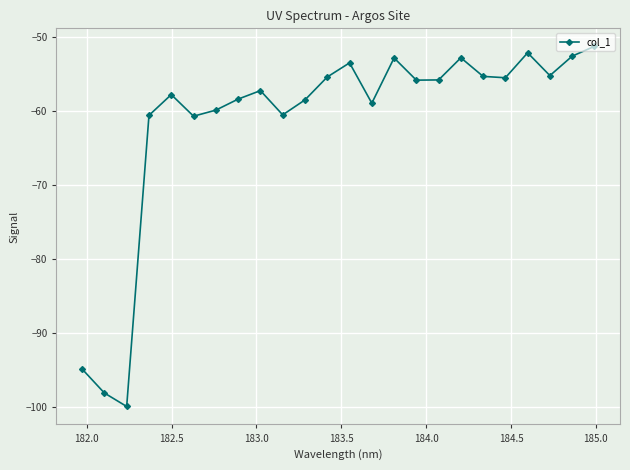

How many interior local valleys (lower than both neighbors) does the data have?

7